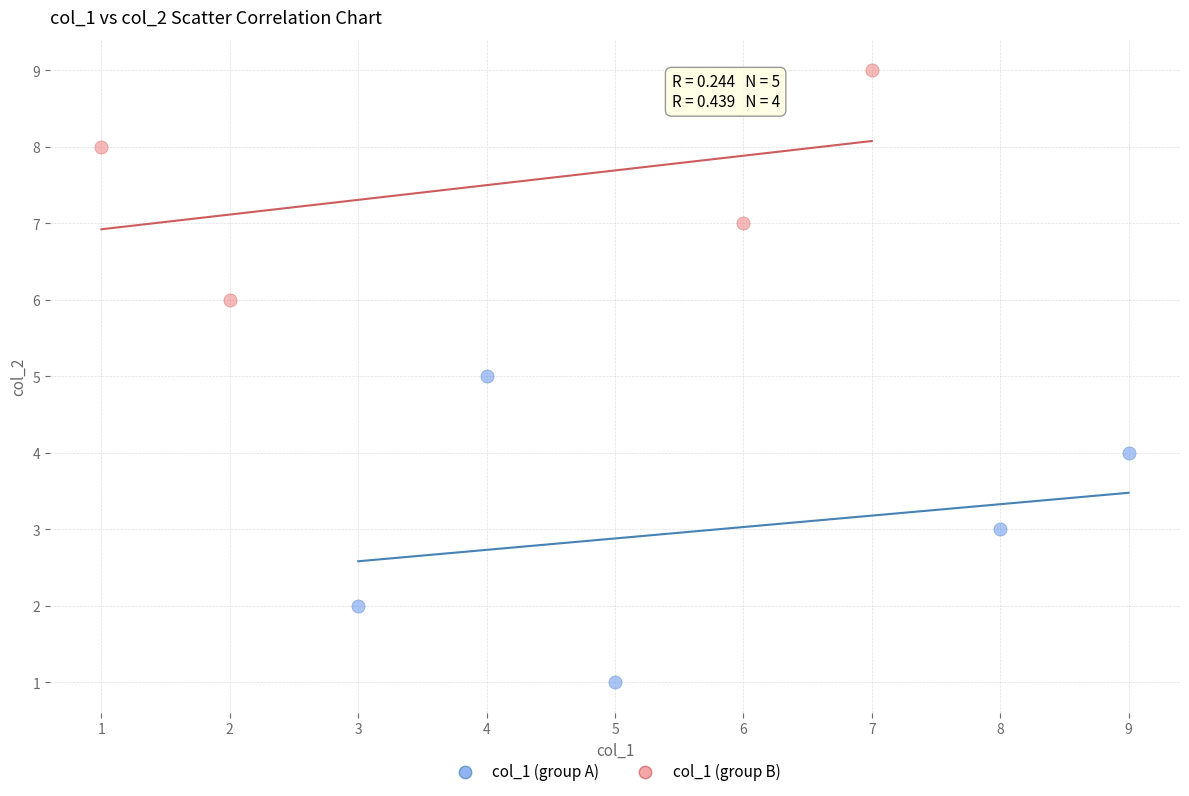

Which series contains the highest Y value?

col_1 (group B)